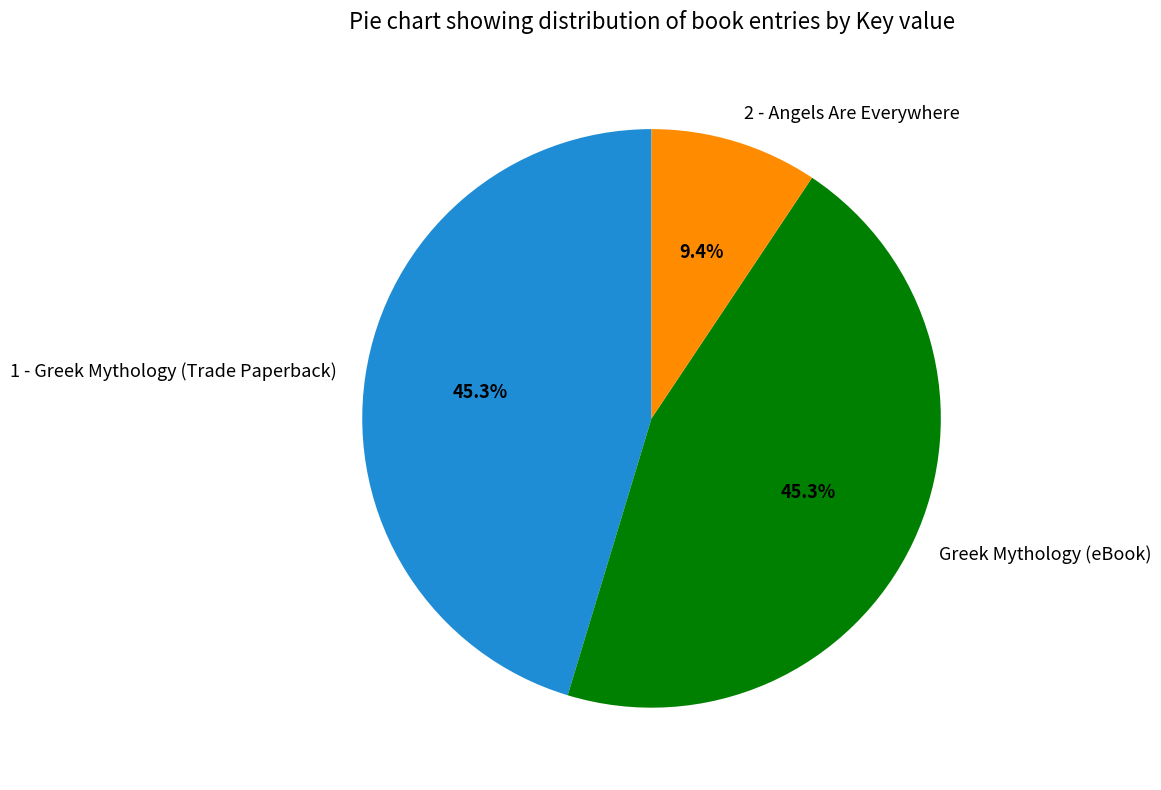

Combined, do 2 - Angels Are Everywhere and 1 - Greek Mythology (Trade Paperback) account for over 50%?

Yes